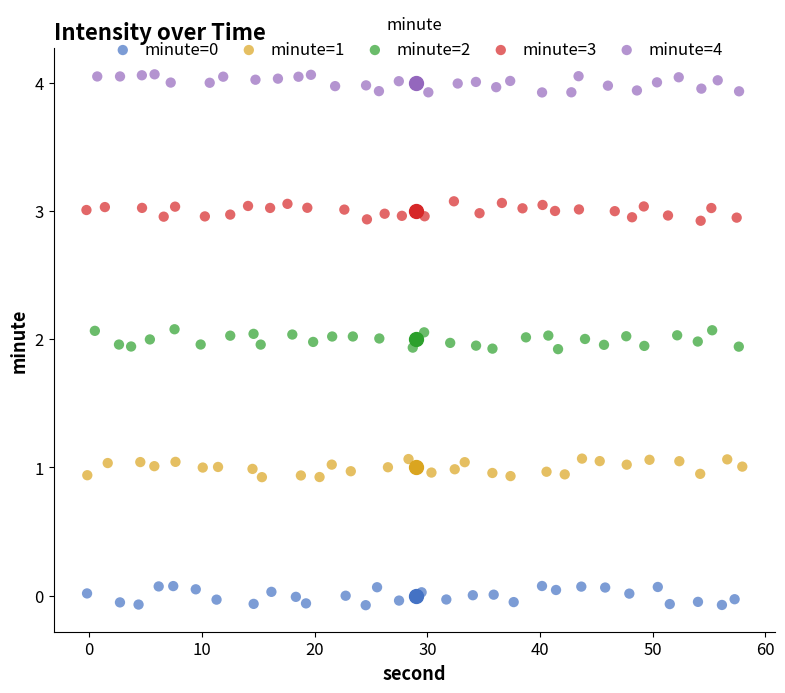

Which series contains the highest Y value?

minute=4